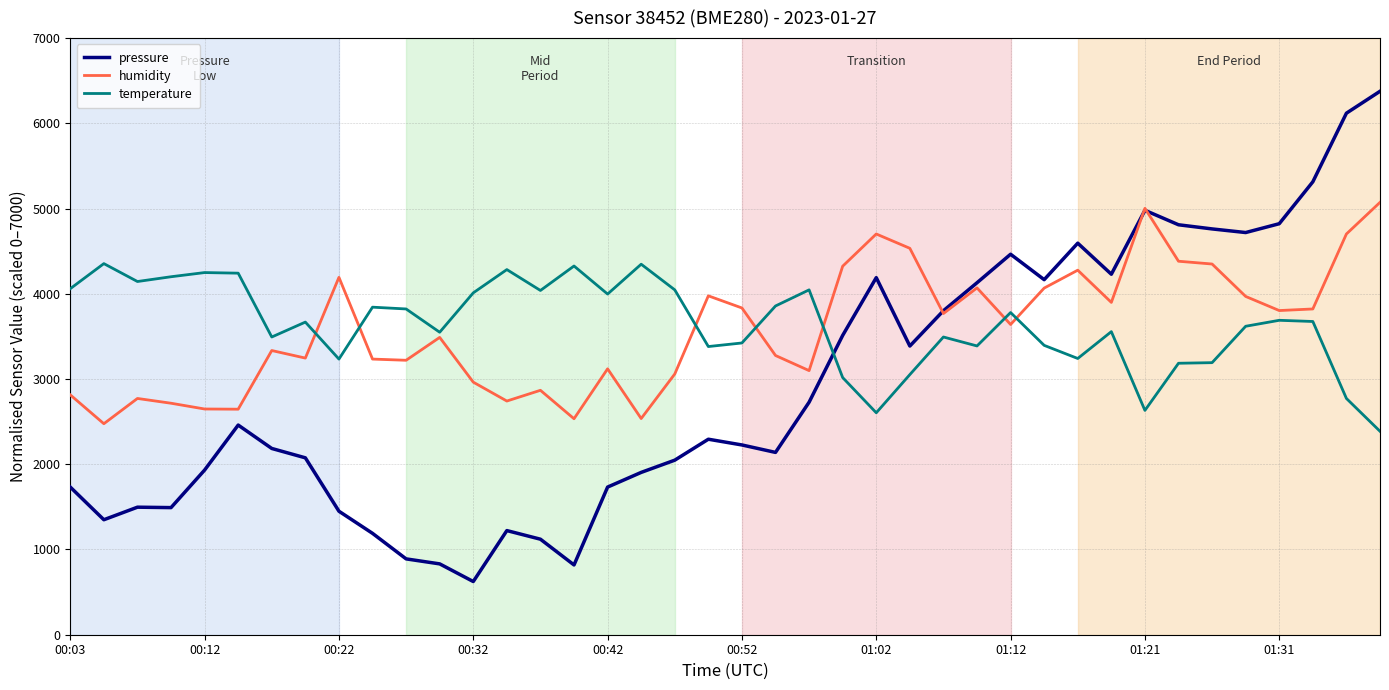

What is the smallest value displayed?

624.0